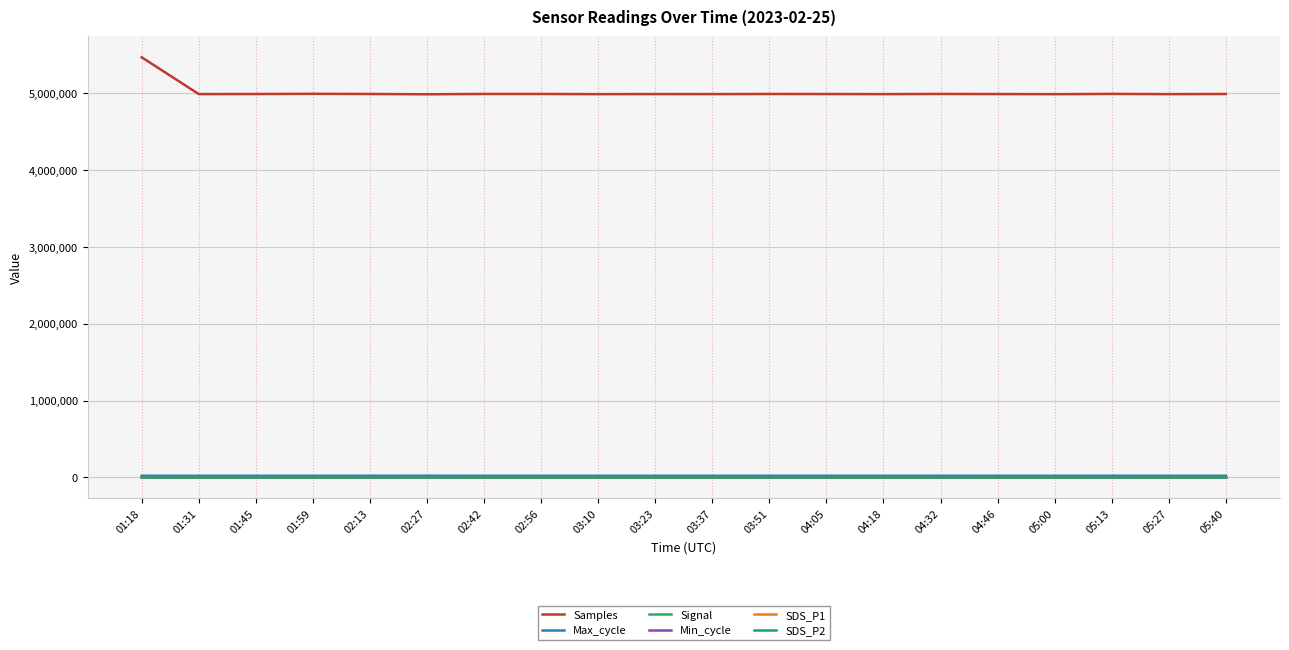

Which series has the largest total across all categories?

Samples